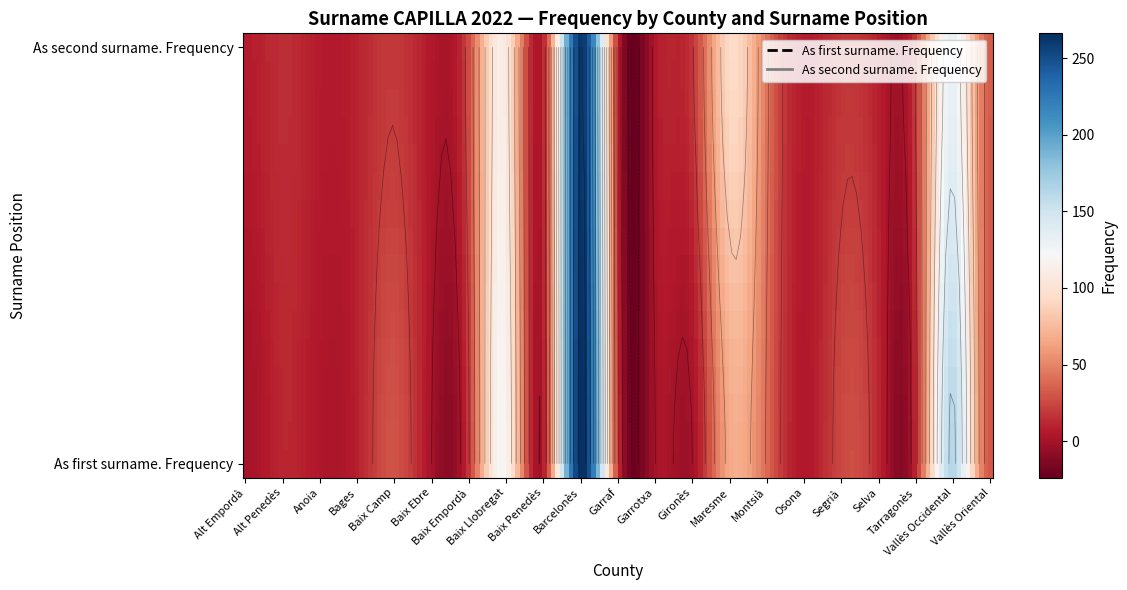

How many categories are shown in the chart?

21